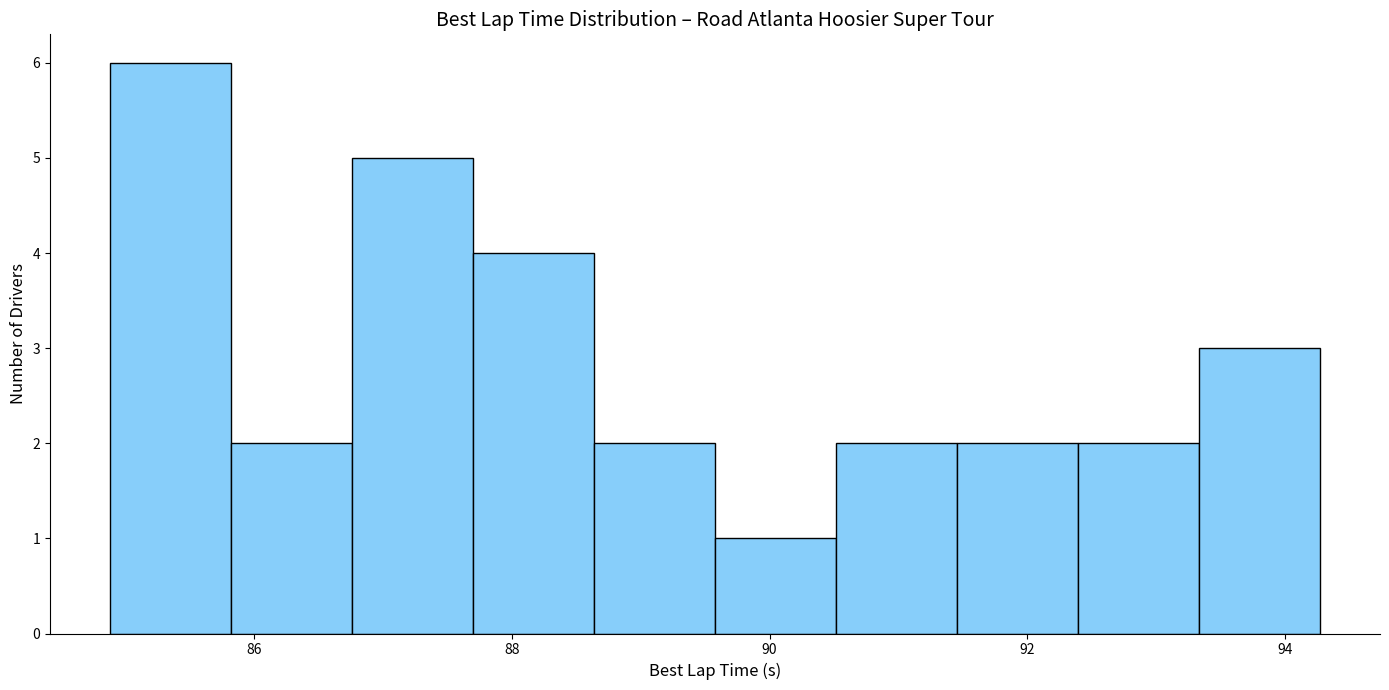

Over which range of the x-axis is the bar tallest?

84.8 to 85.8